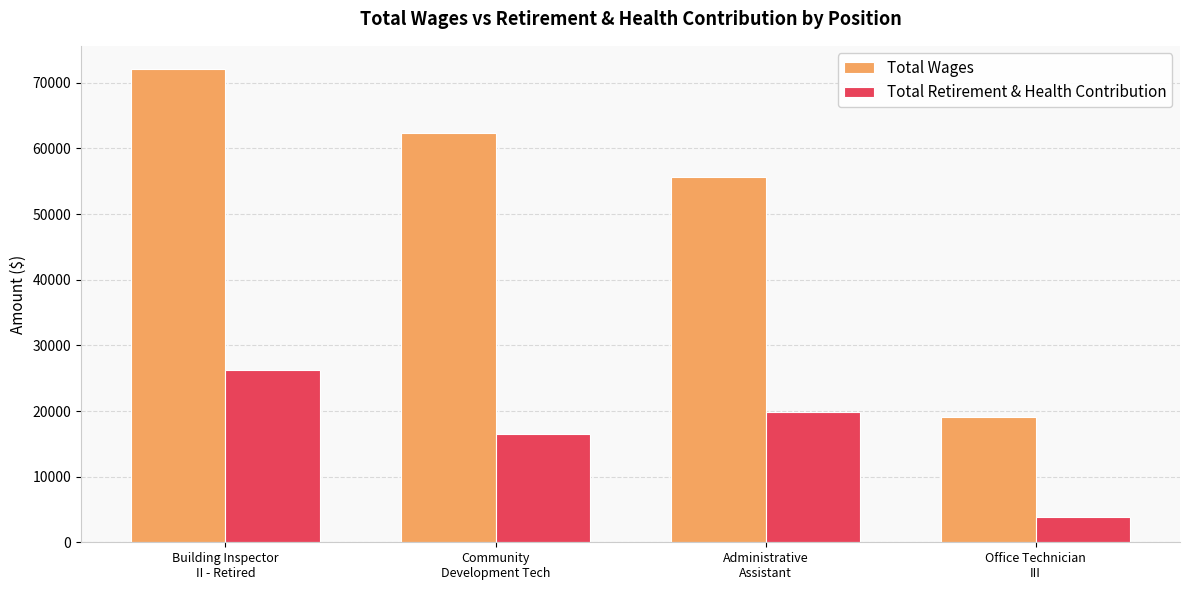

Rank the categories by Total Retirement & Health Contribution value from lowest to highest.

Office Technician
III, Community
Development Tech, Administrative
Assistant, Building Inspector
II - Retired